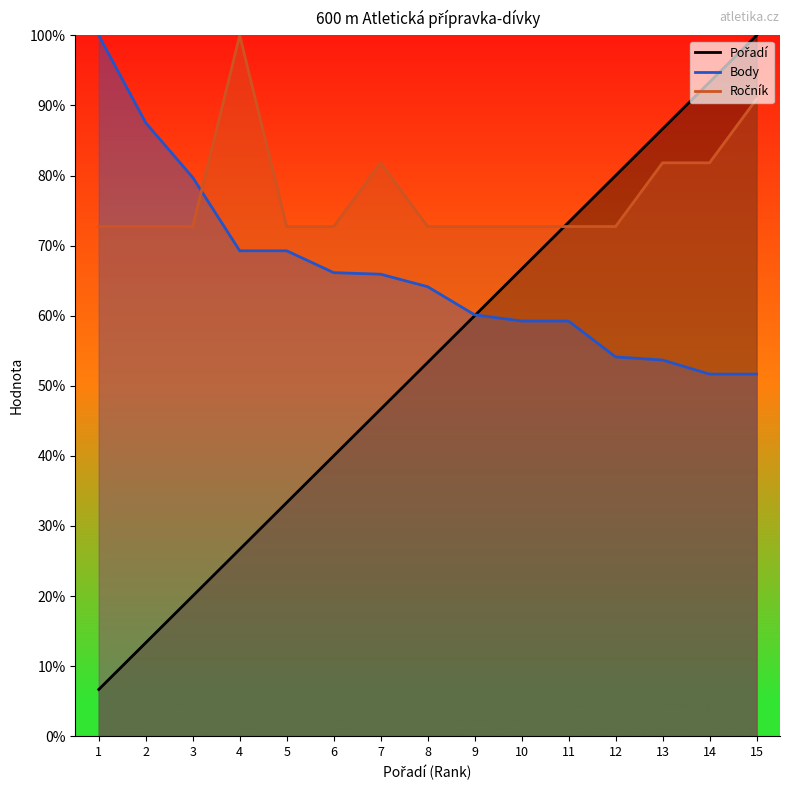

What are all the series names shown in the legend?

Pořadí, Body, Ročník